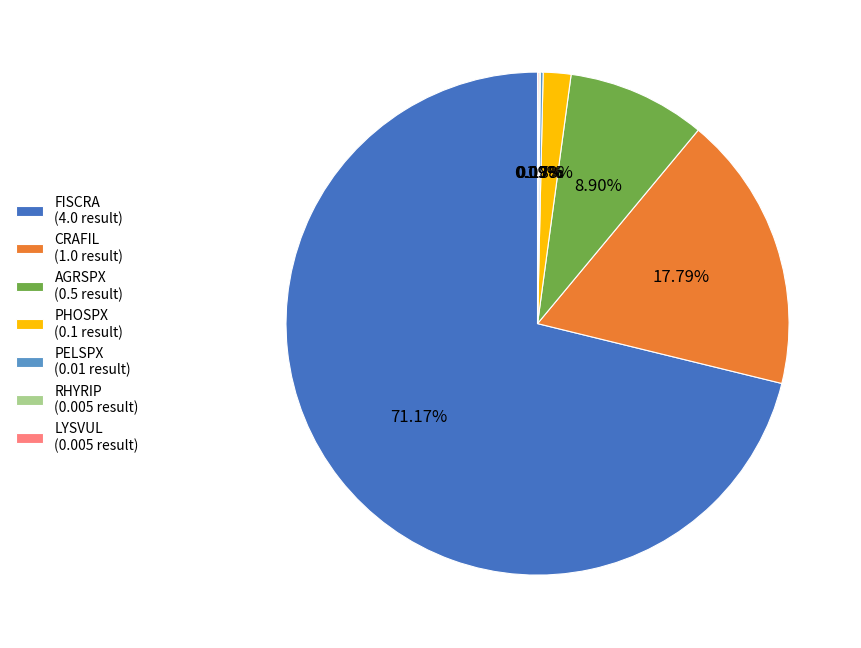

Does any single category account for the majority?

Yes